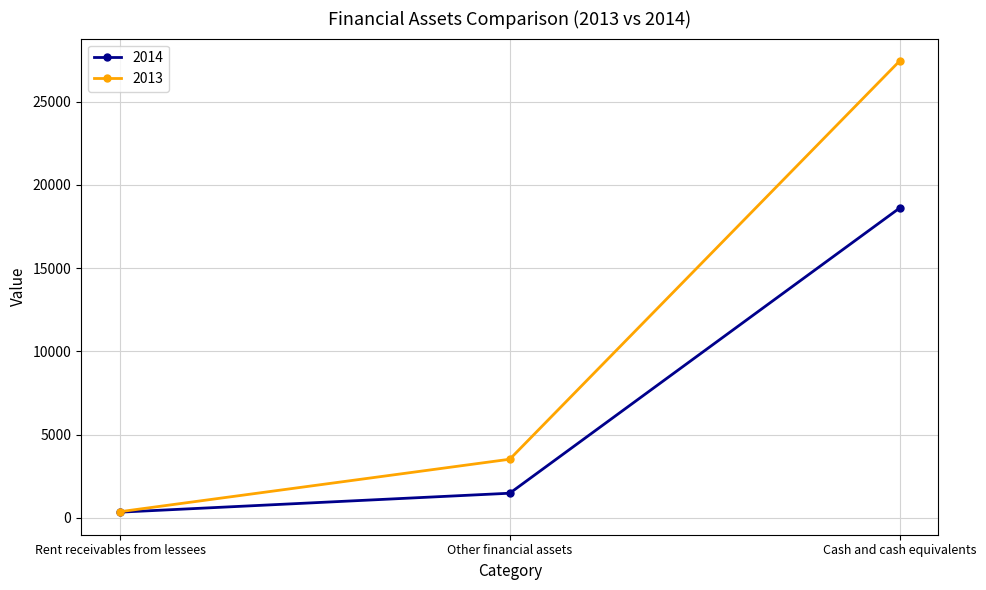

What value does the 2013 series have at Rent receivables from lessees?

371.0